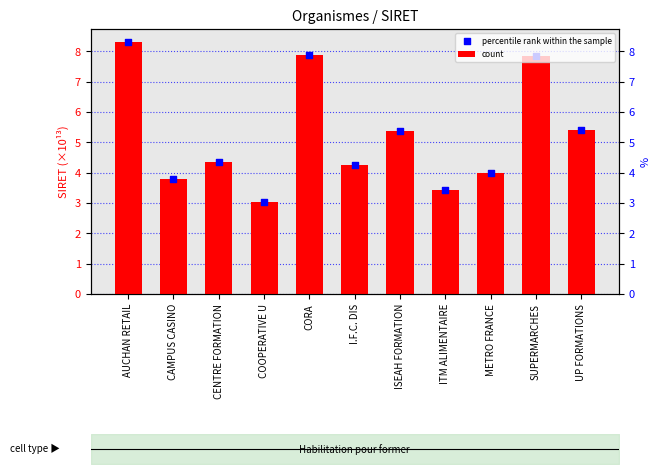

Is the value of percentile rank within the sample at UP FORMATIONS greater than the value of count at I.F.C. DIS?

Yes